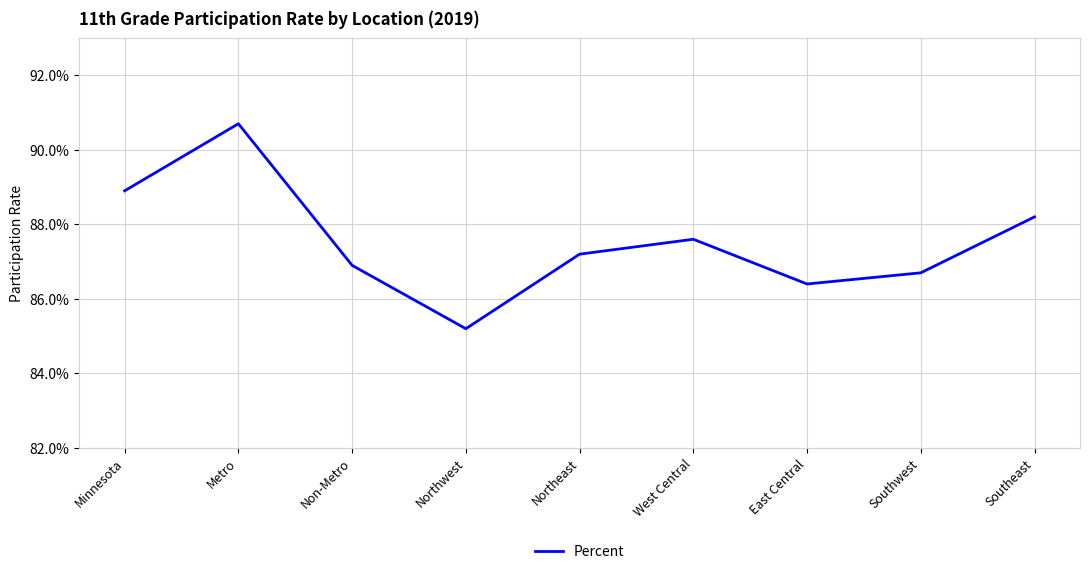

What position from the right is East Central?

3